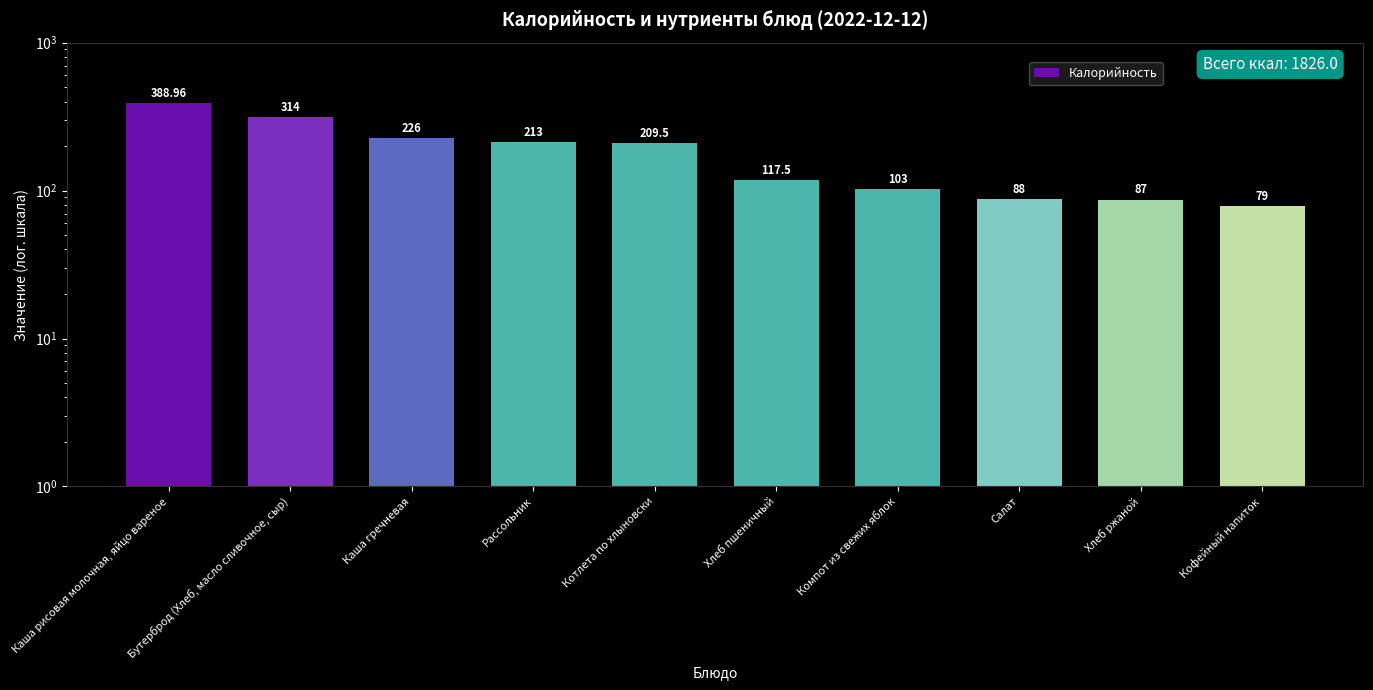

List the labels in order of value, largest first.

Каша рисовая молочная, яйцо вареное, Бутерброд (Хлеб, масло сливочное, сыр), Каша гречневая, Рассольник, Котлета по хлыновски, Хлеб пшеничный, Компот из свежих яблок, Салат, Хлеб ржаной, Кофейный напиток